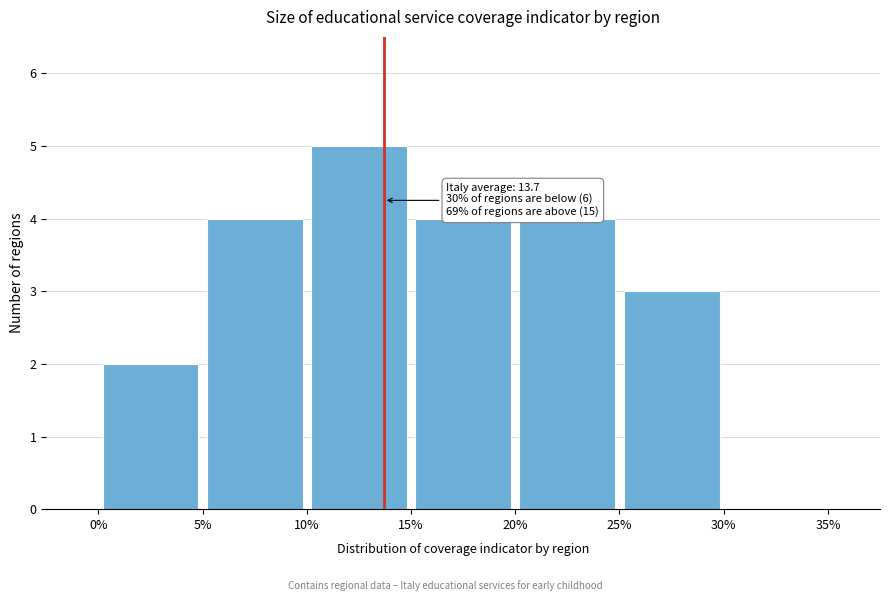

Which range on the x-axis has the tallest bar?

10% to 15%